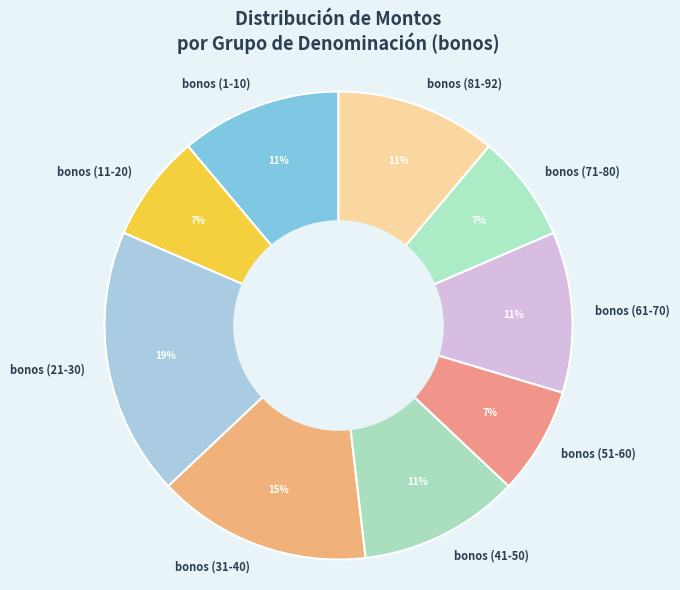

Is it true that bonos (41-50) is 1% of the pie?

False